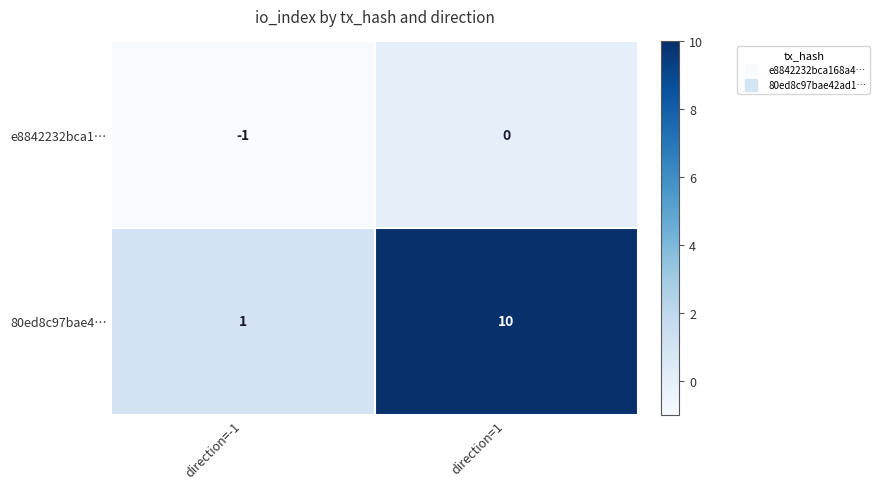

At how many categories does at least one series exceed 8?

1